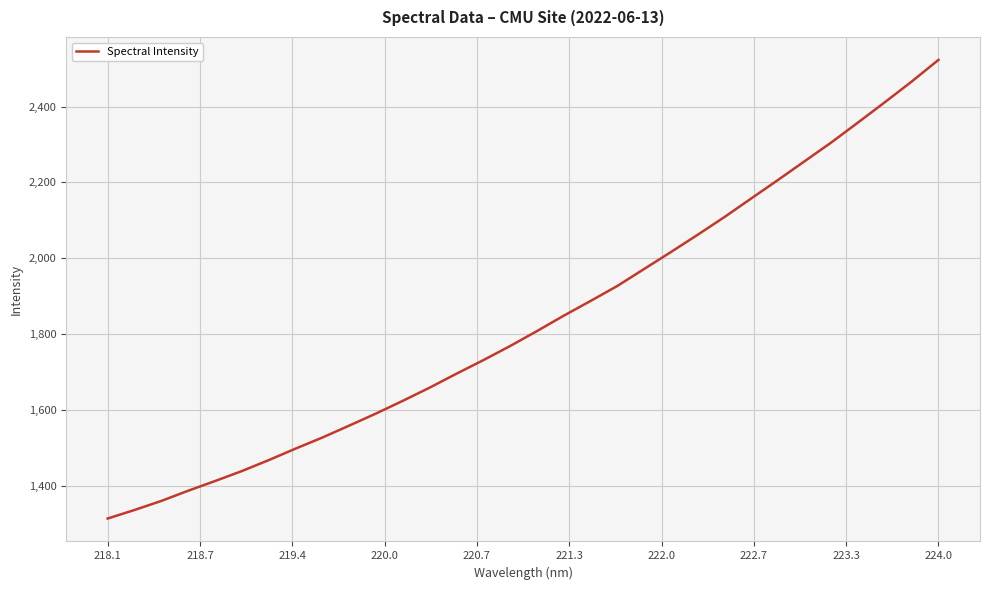

Does the chart have visible grid lines?

Yes